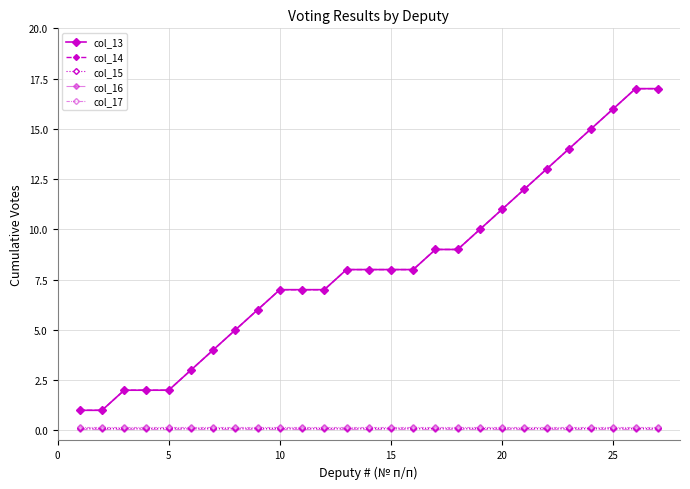

True or false: col_15 and col_17 cross at least once.

False